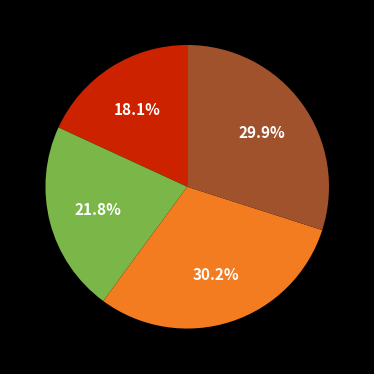

Count the number of slices in the pie.

4